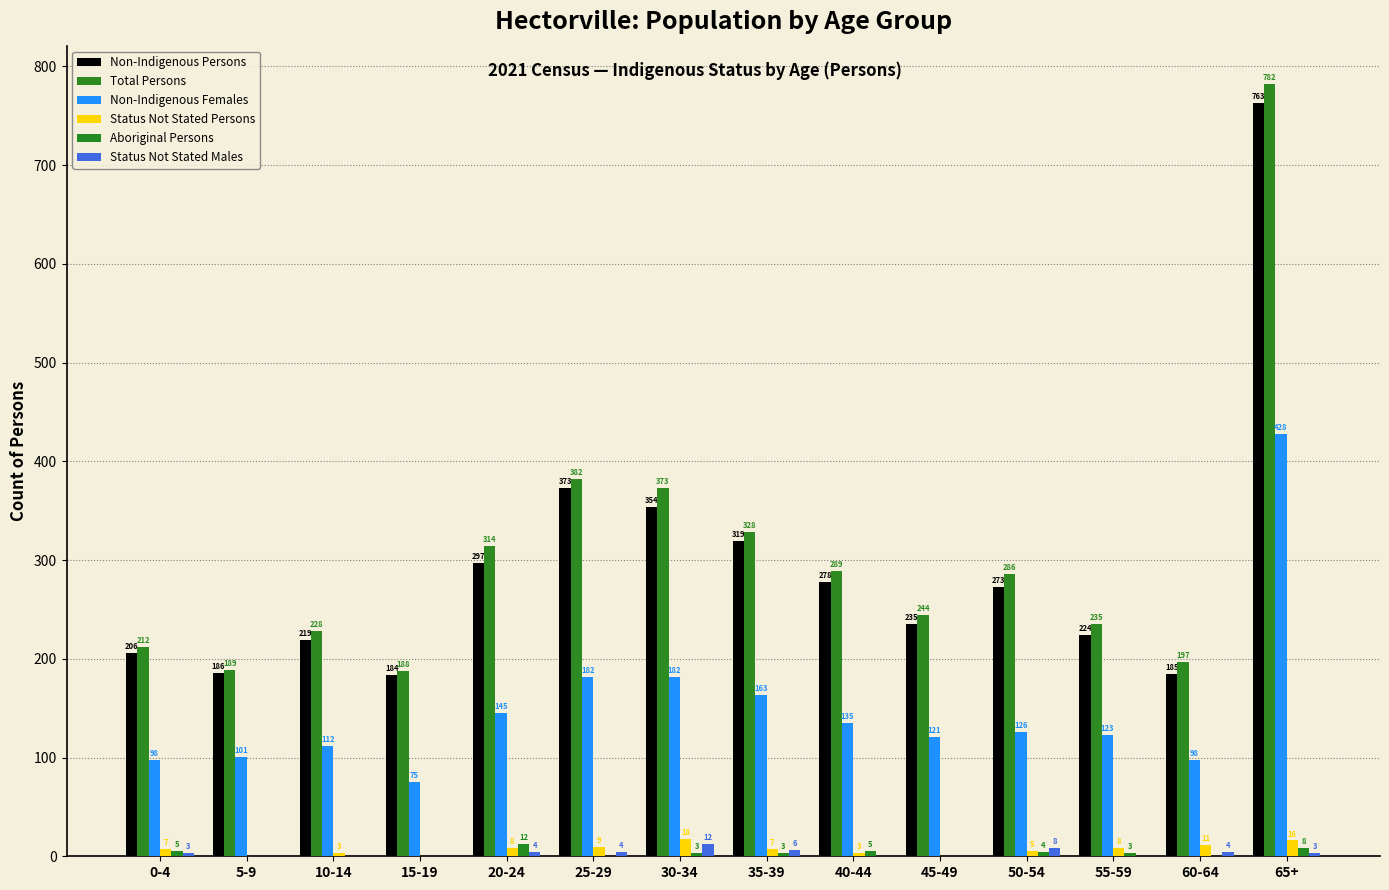

Where does the Non-Indigenous Females series first go above 126?

20-24